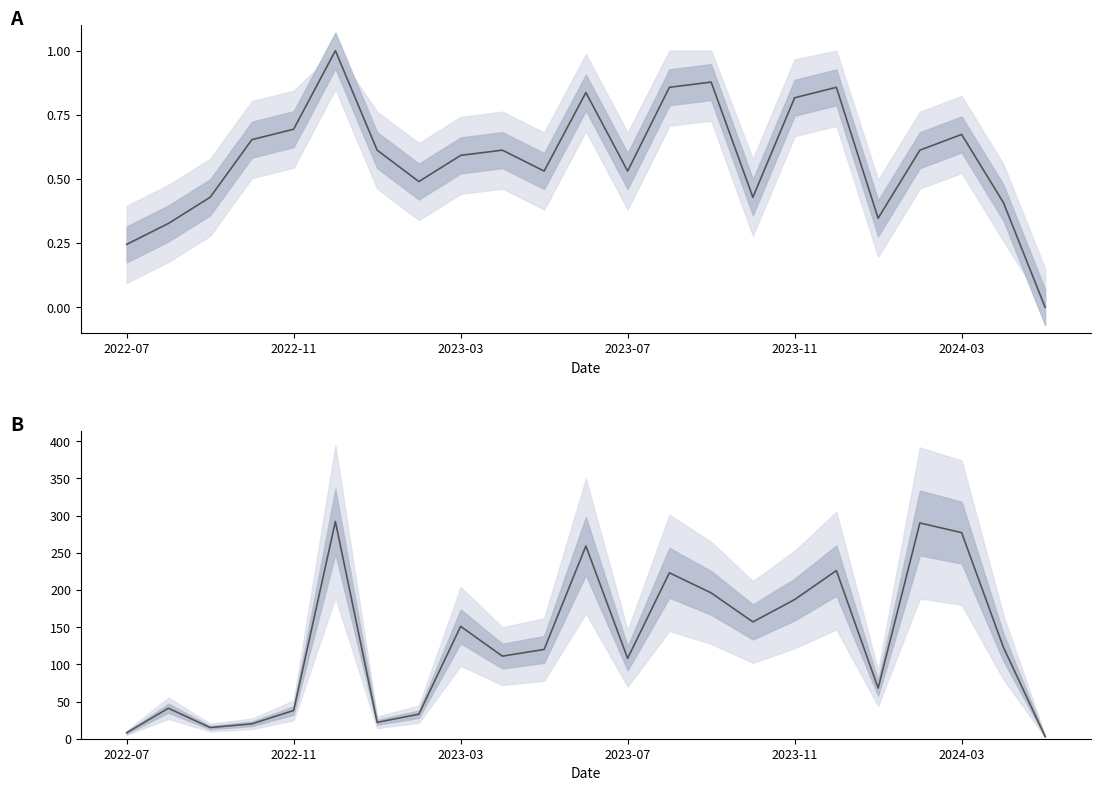

What is the average value of the monthly_visit series?

0.6